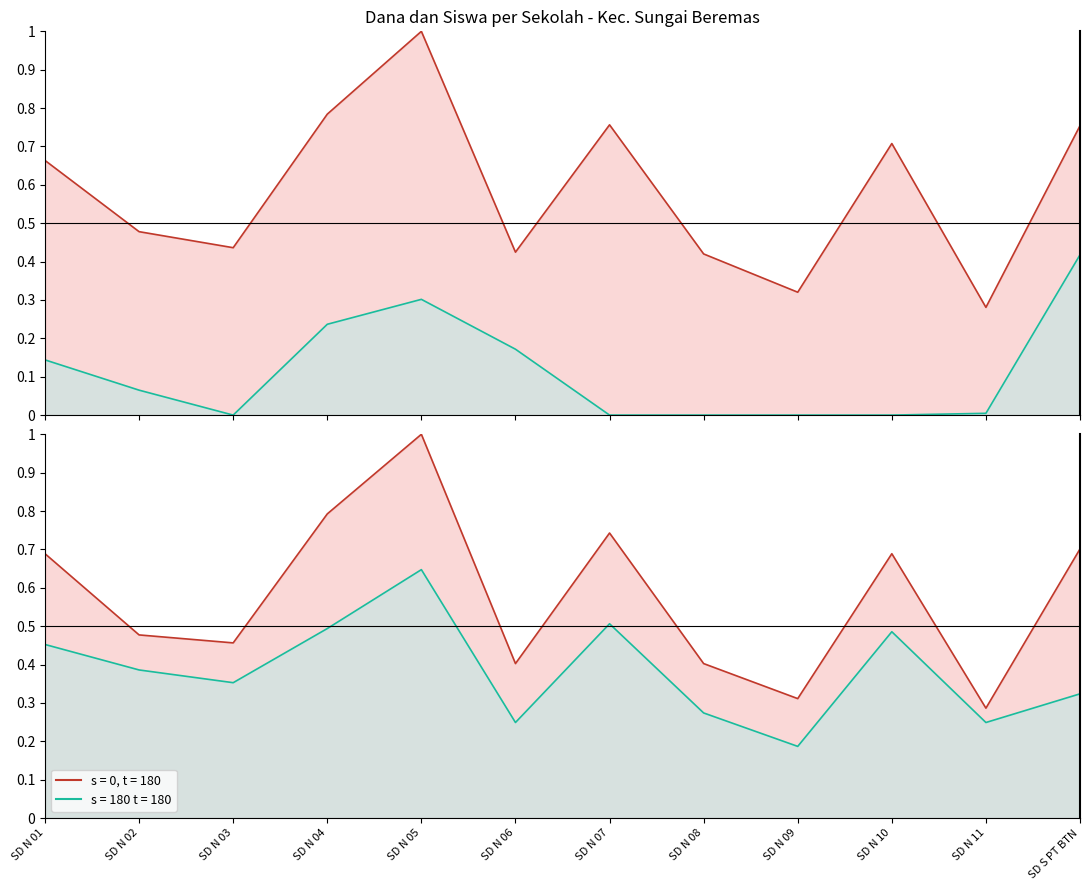

Does the chart have visible grid lines?

No